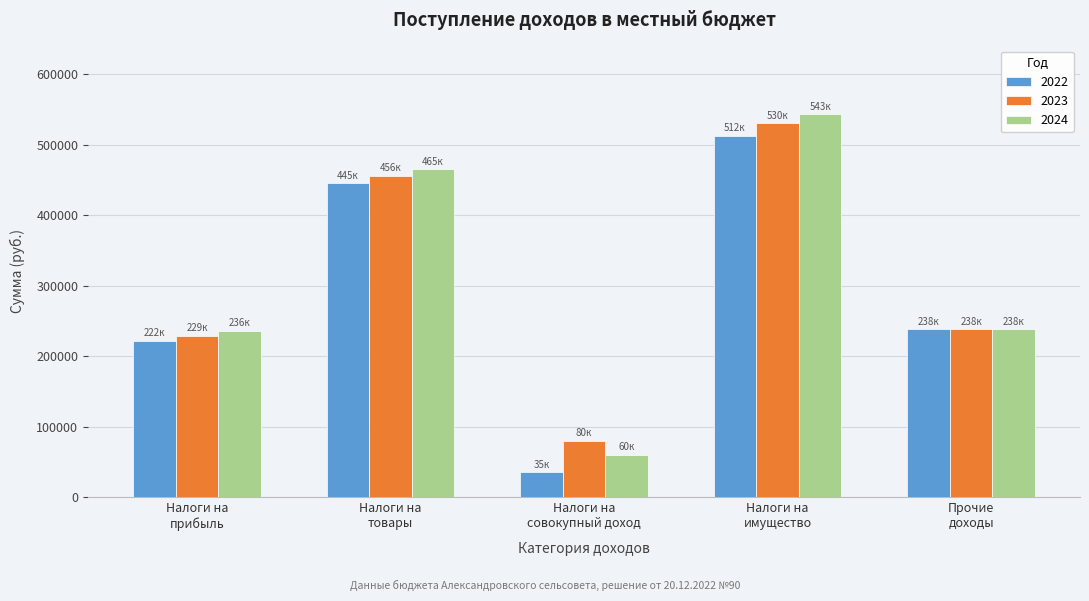

Which series has the largest range (max minus min)?

2024